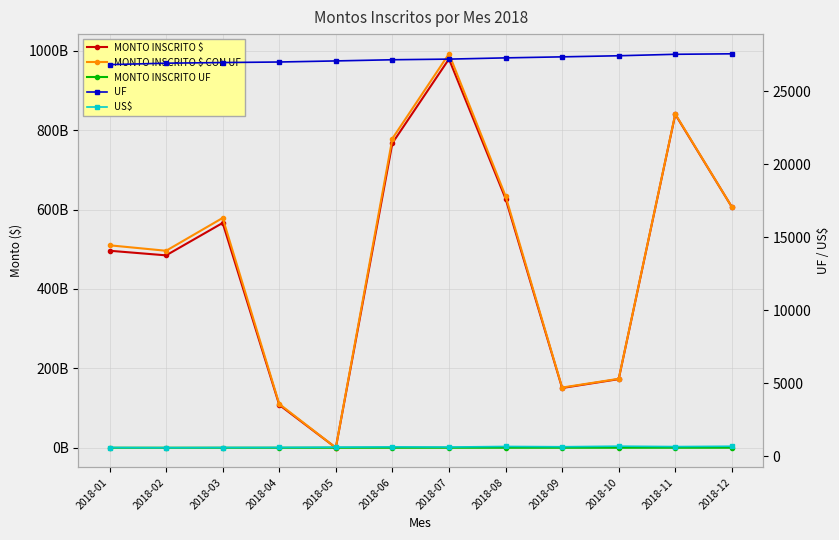

Between 2018-07 and 2018-08, which is larger?

2018-07